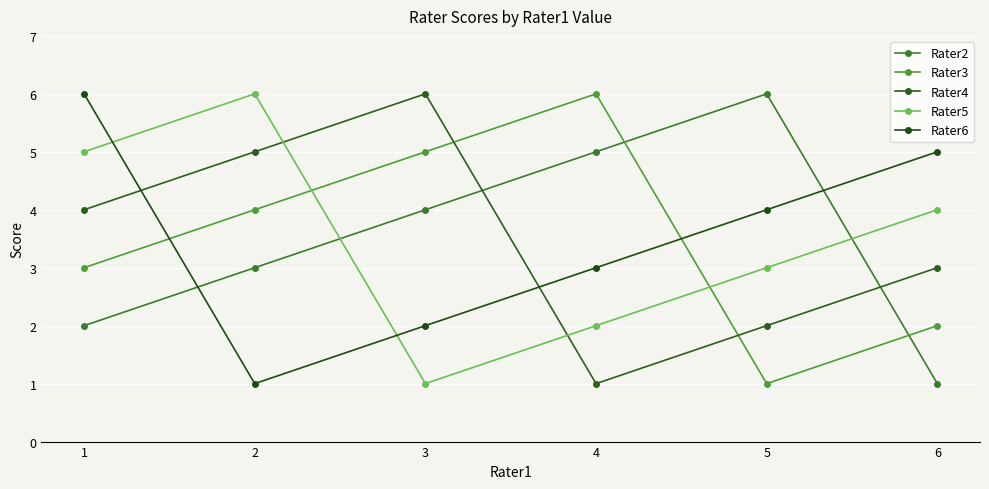

At which category does Rater5 reach its first local valley?

3